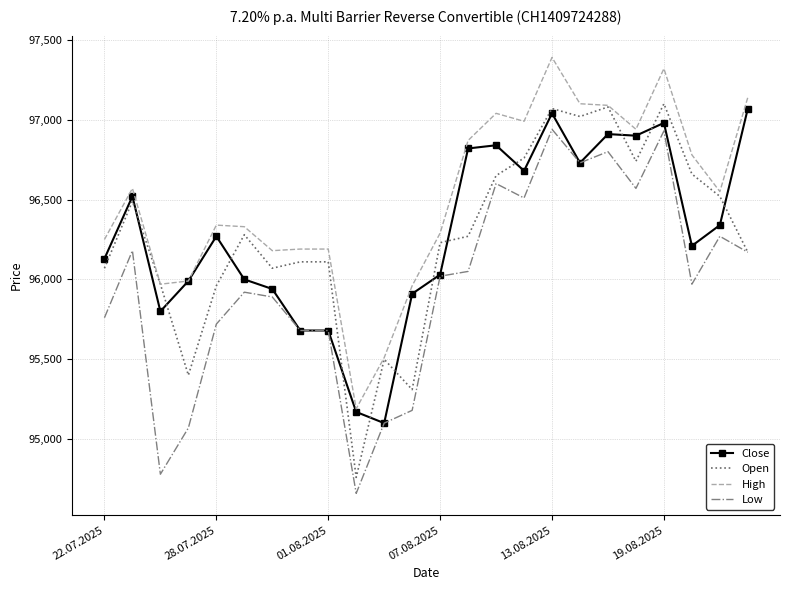

At how many categories does at least one series exceed 96682?

10